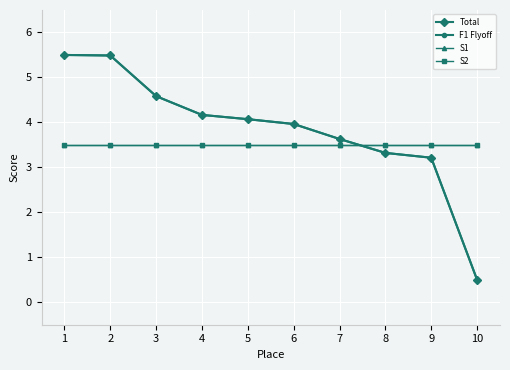

True or false: S1 has a value of 3.5 at 8.

True